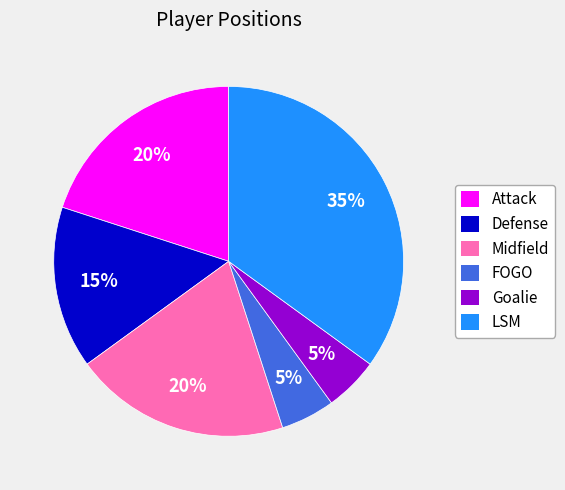

Does Midfield represent more than half of the total?

No